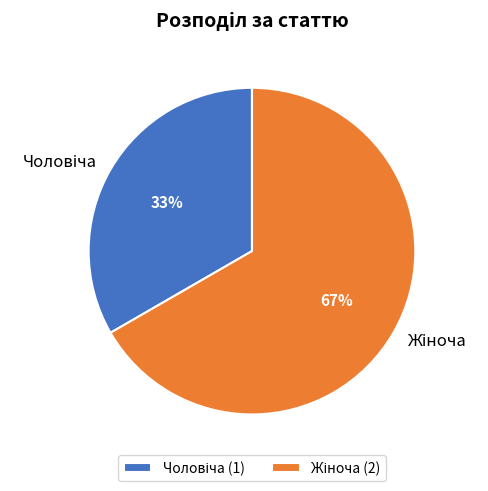

To the nearest percent, what is the average slice percentage?

50%